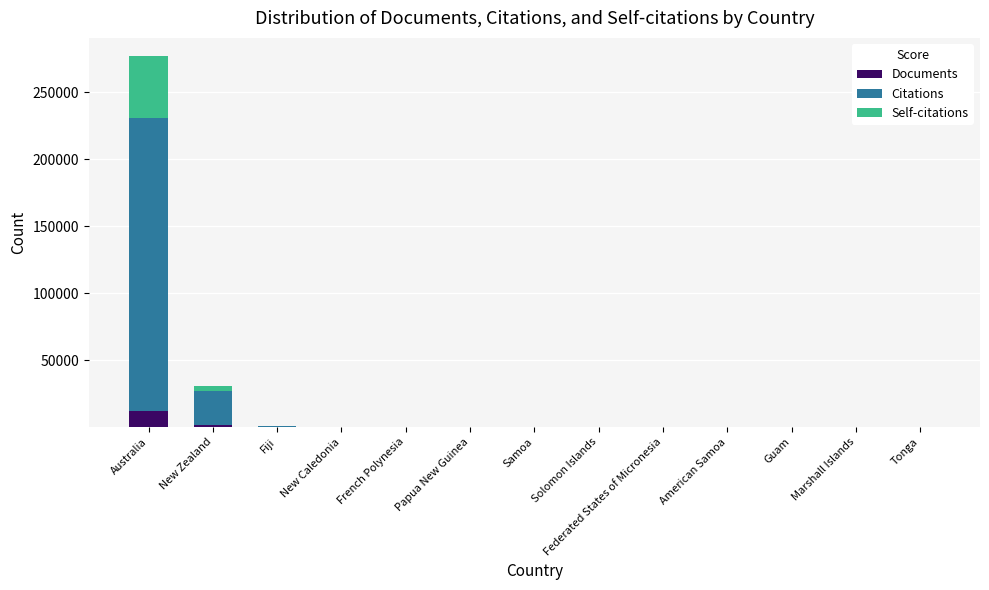

What is the highest value of the Documents series?

11618